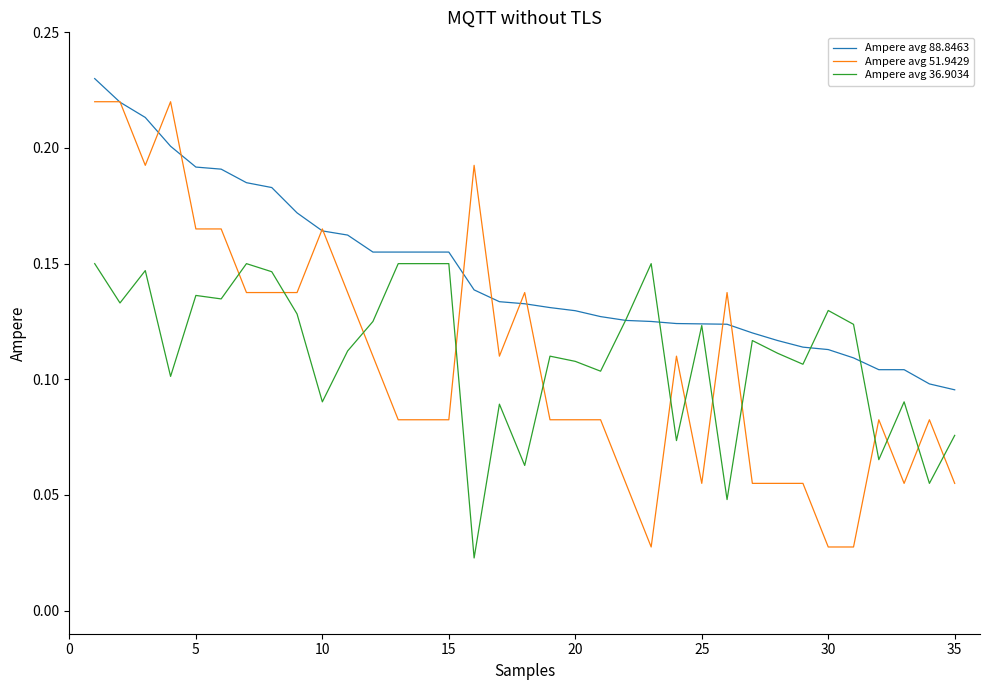

Which series has the widest spread of values?

Ampere avg 51.9429